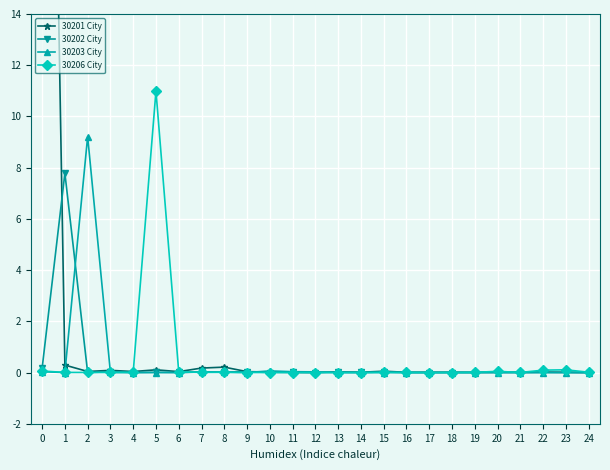

Where do 30201 City and 30202 City first cross each other?

0 and 1